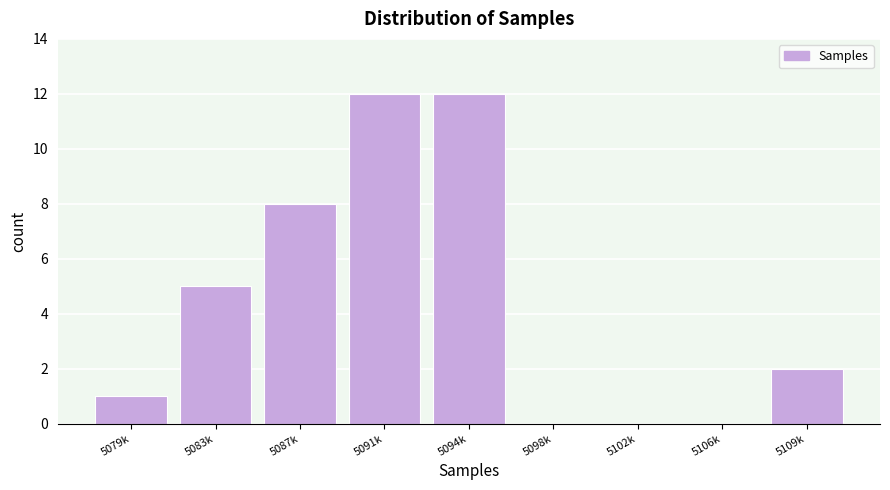

Reading right to left, list all the values displayed in this chart.

5109k=2	5106k=0	5102k=0	5098k=0	5094k=12	5091k=12	5087k=8	5083k=5	5079k=1